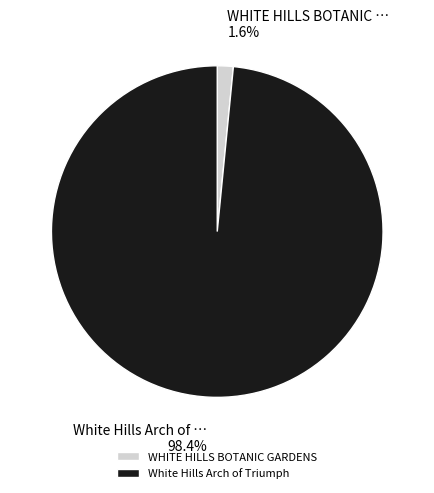

How many segments does this pie chart have?

2